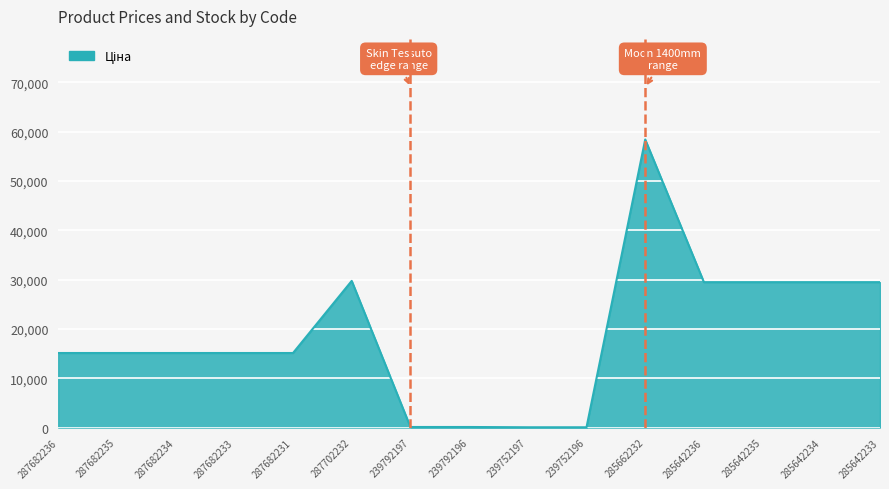

What is the greatest value displayed?

58426.5